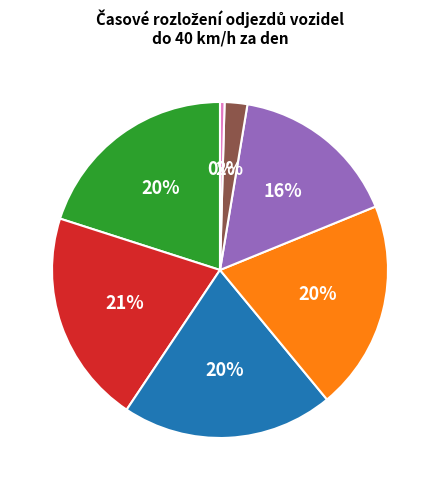

Is it true that Po is 20% of the pie?

True